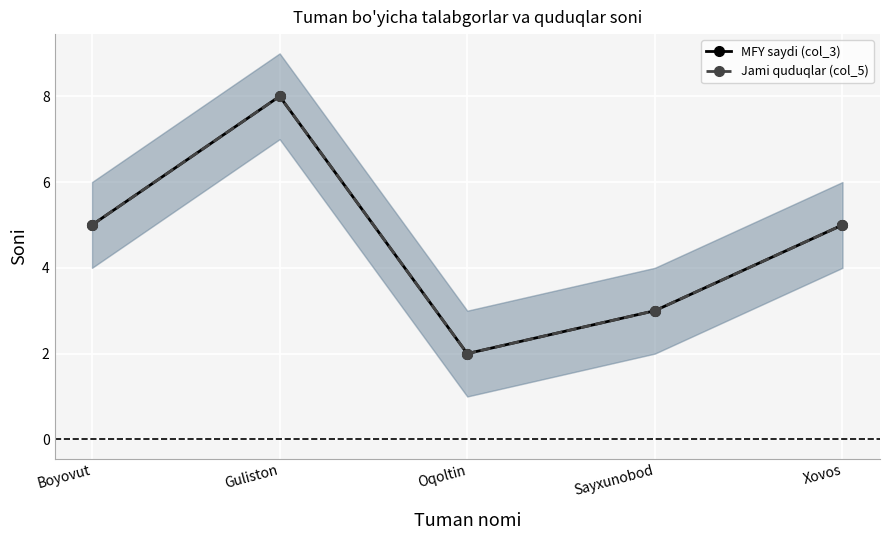

How many series are shown in this chart?

2